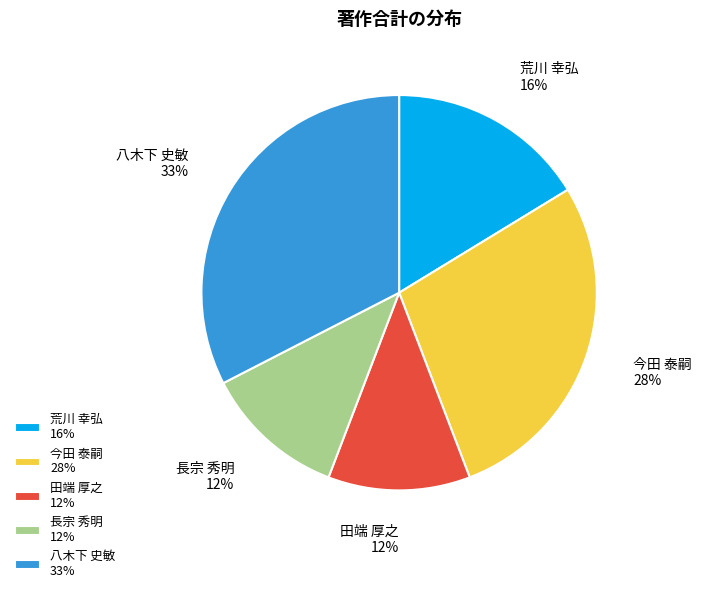

Which category has the biggest portion of the pie?

八木下 史敏